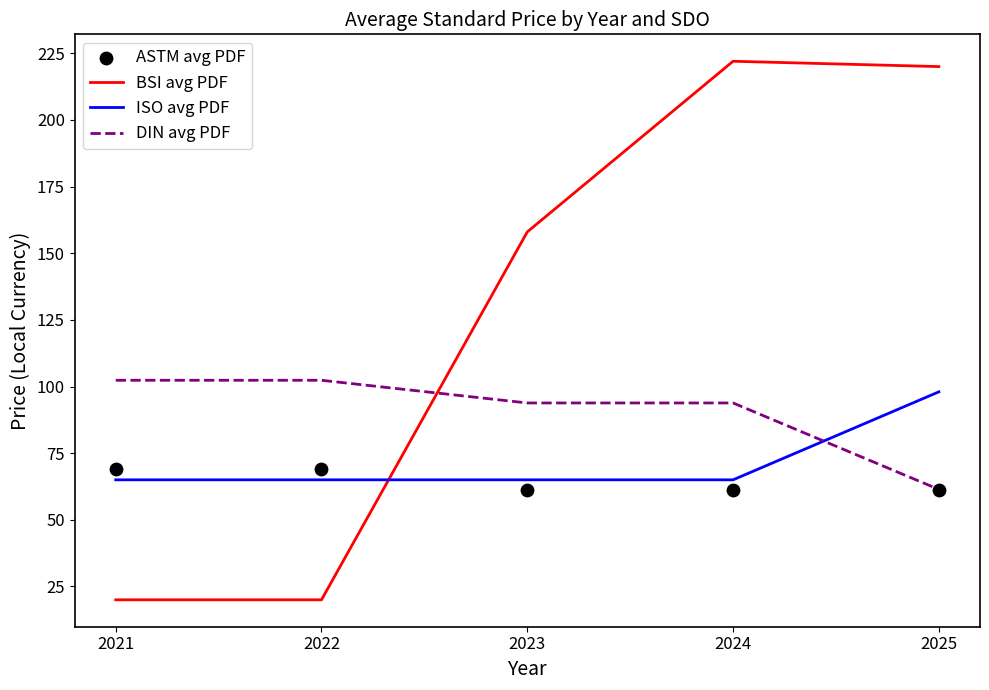

Which series contains the highest Y value?

BSI avg PDF